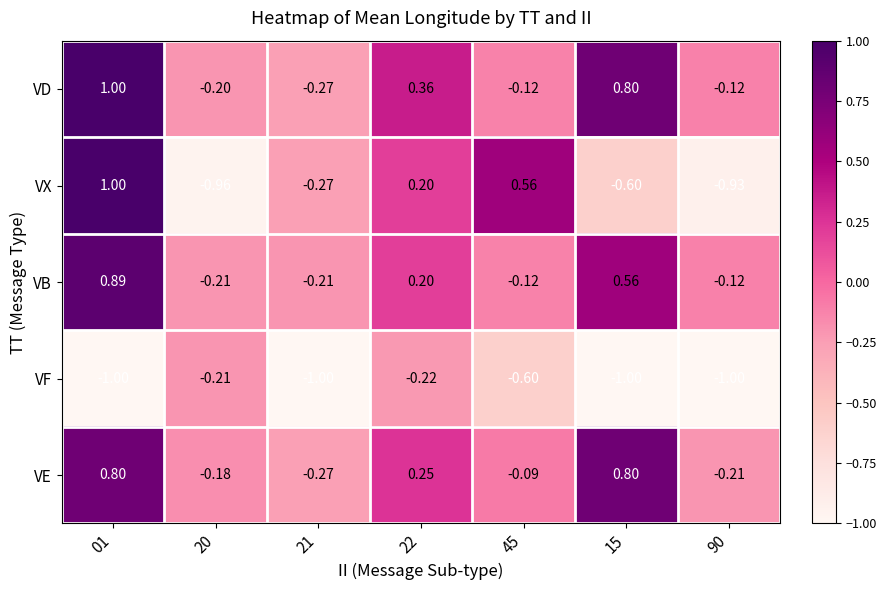

Is the value of VD at 21 greater than the value of VB at 21?

No